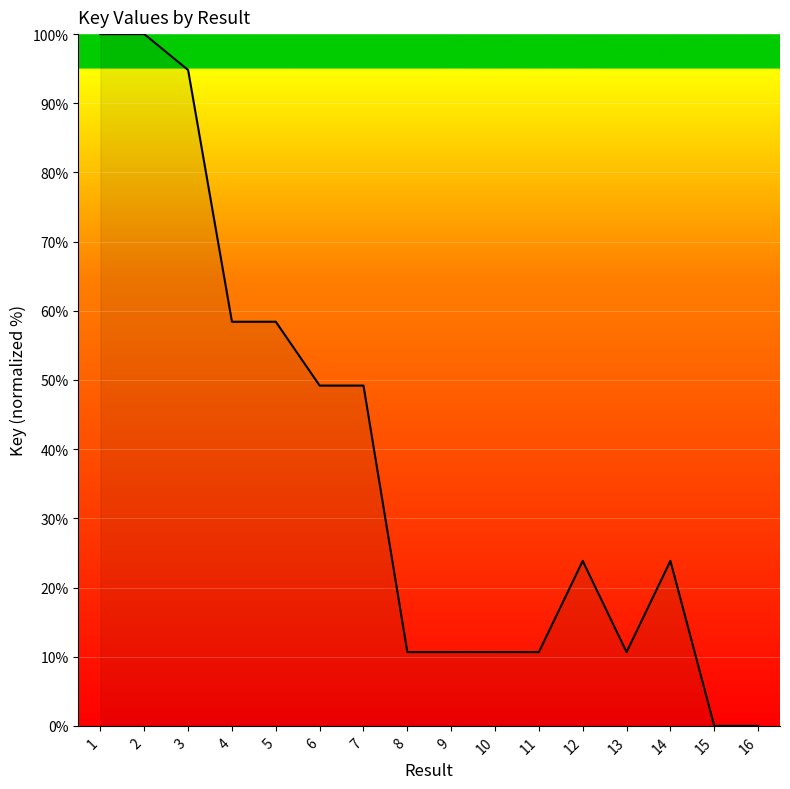

Approximately how many times larger is the value at 14 compared to 4?

0.4